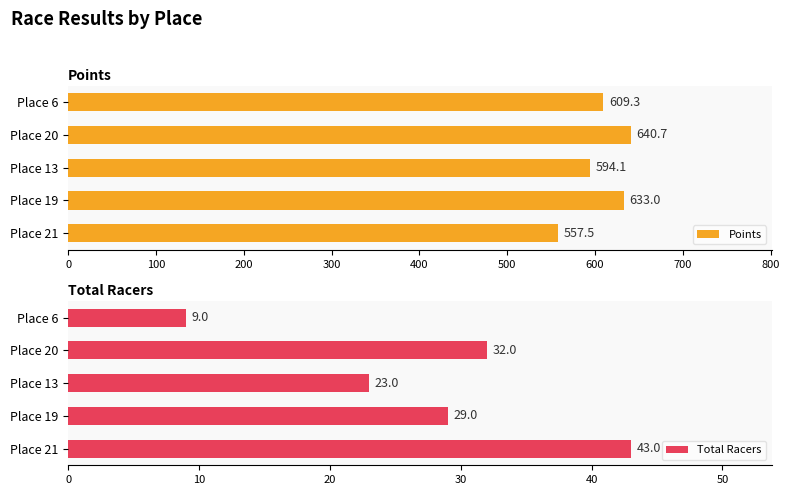

Rank the series by their maximum value, from highest to lowest.

Points, Total Racers